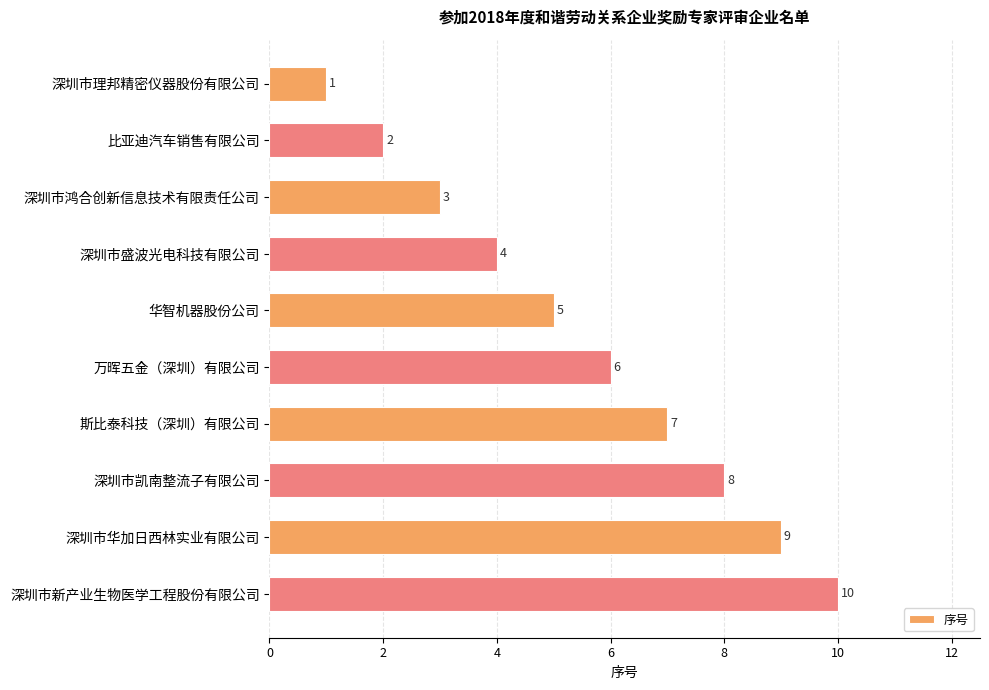

Which label corresponds to the smallest value in the chart?

深圳市理邦精密仪器股份有限公司